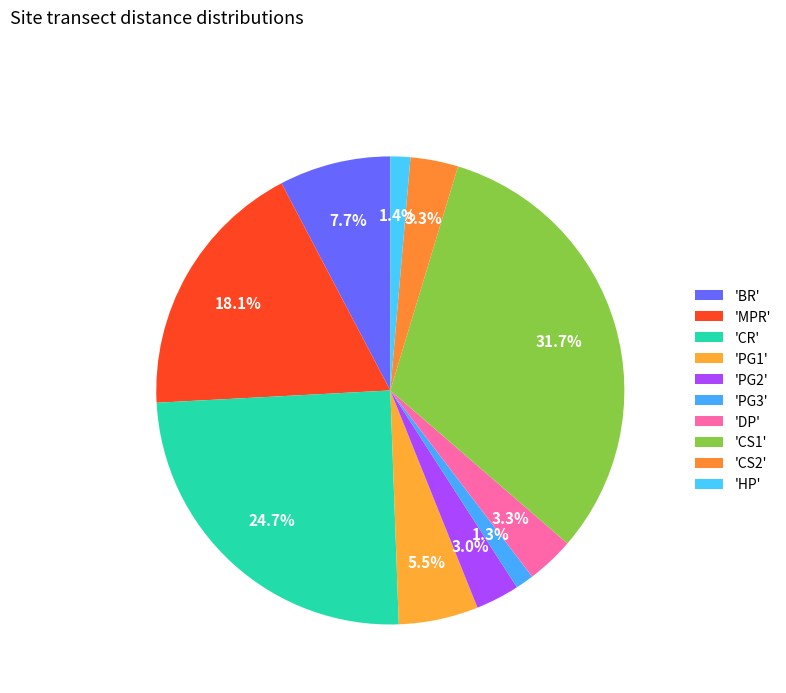

How many slices are in this pie chart?

10